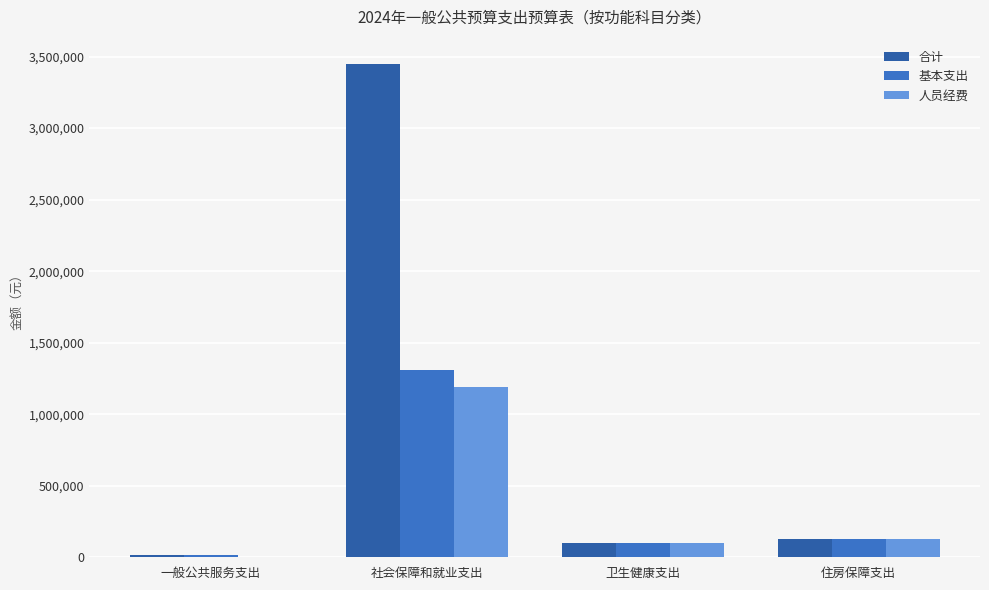

How many data points in 基本支出 are above 126218?

2